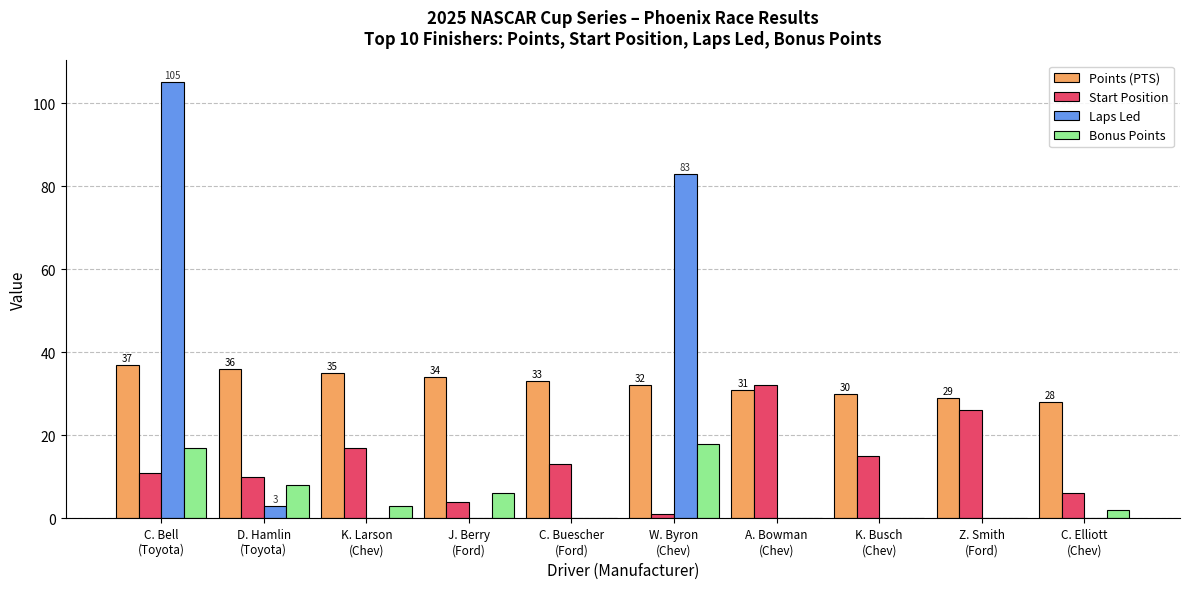

Are the bars horizontal?

No